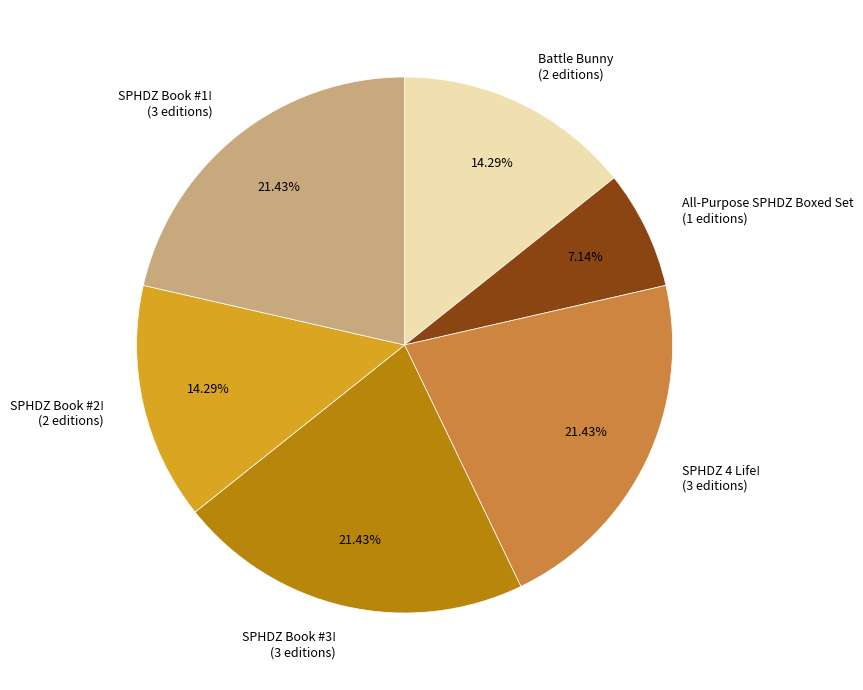

What is the ratio of the value at SPHDZ Book #3! (3 editions) to the value at SPHDZ Book #1! (3 editions)?

1.0